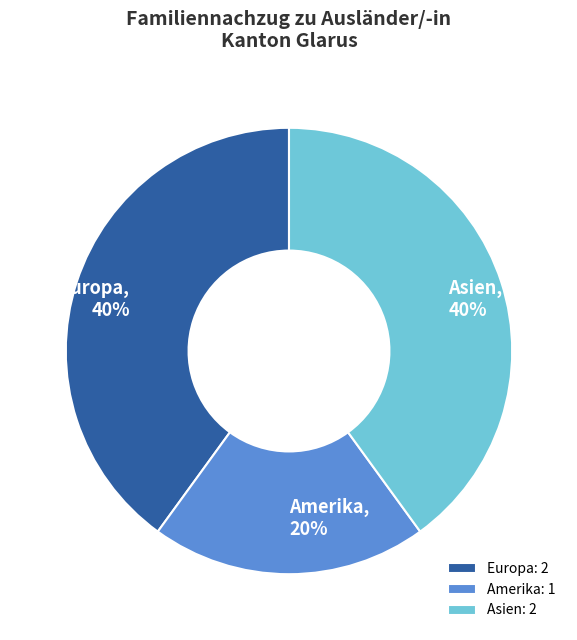

What is the ratio of the value at Europa to the value at Amerika?

2.0